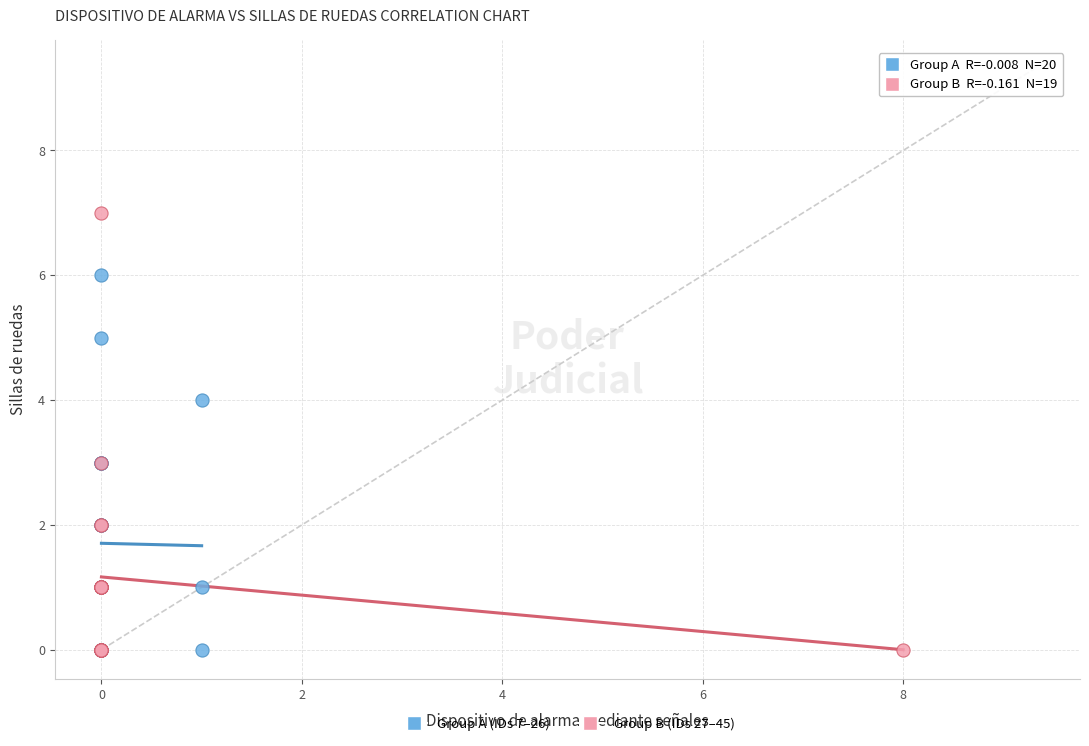

What are all the series names shown in the legend?

Group A (IDs 7–26), Group B (IDs 27–45)